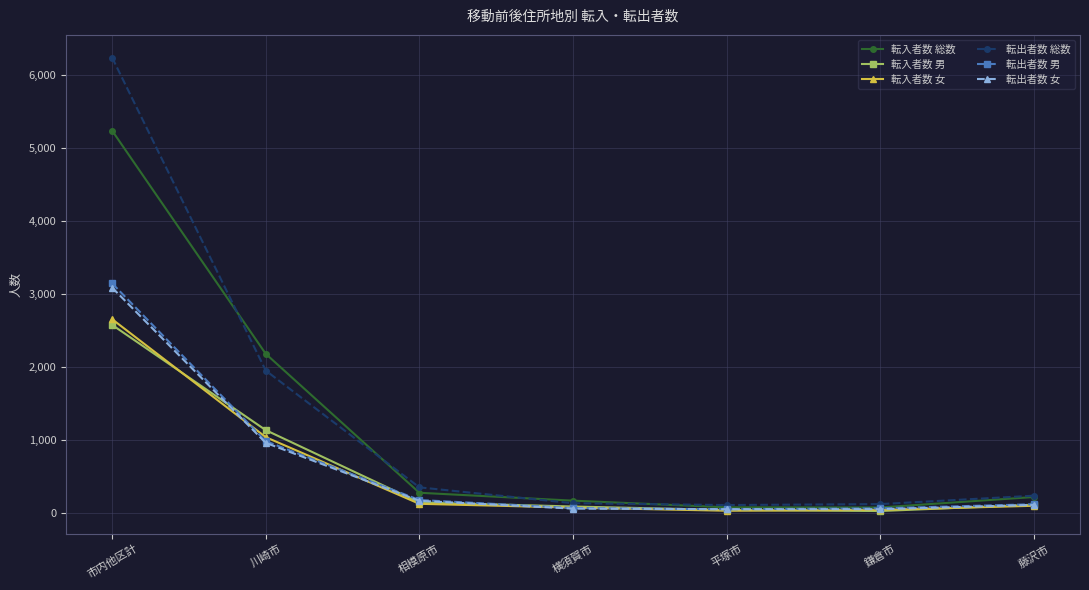

Which series has the largest range (max minus min)?

転出者数 総数